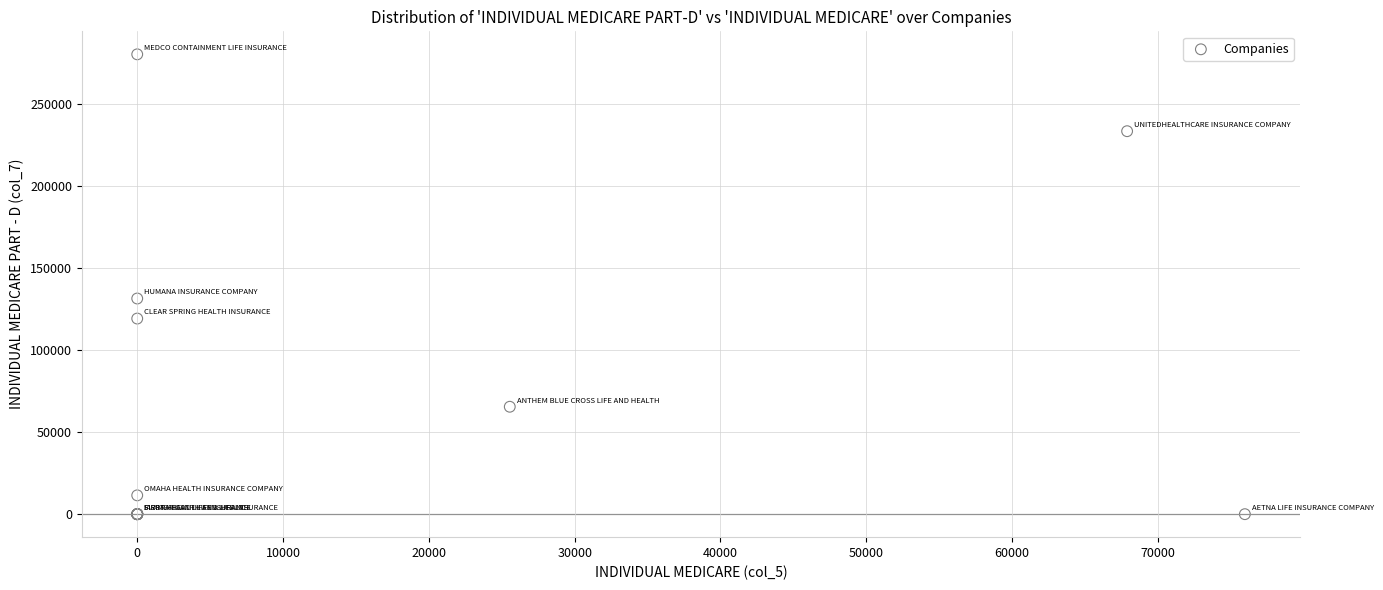

What Y value in the scatter plot is closest to 140173?

131476